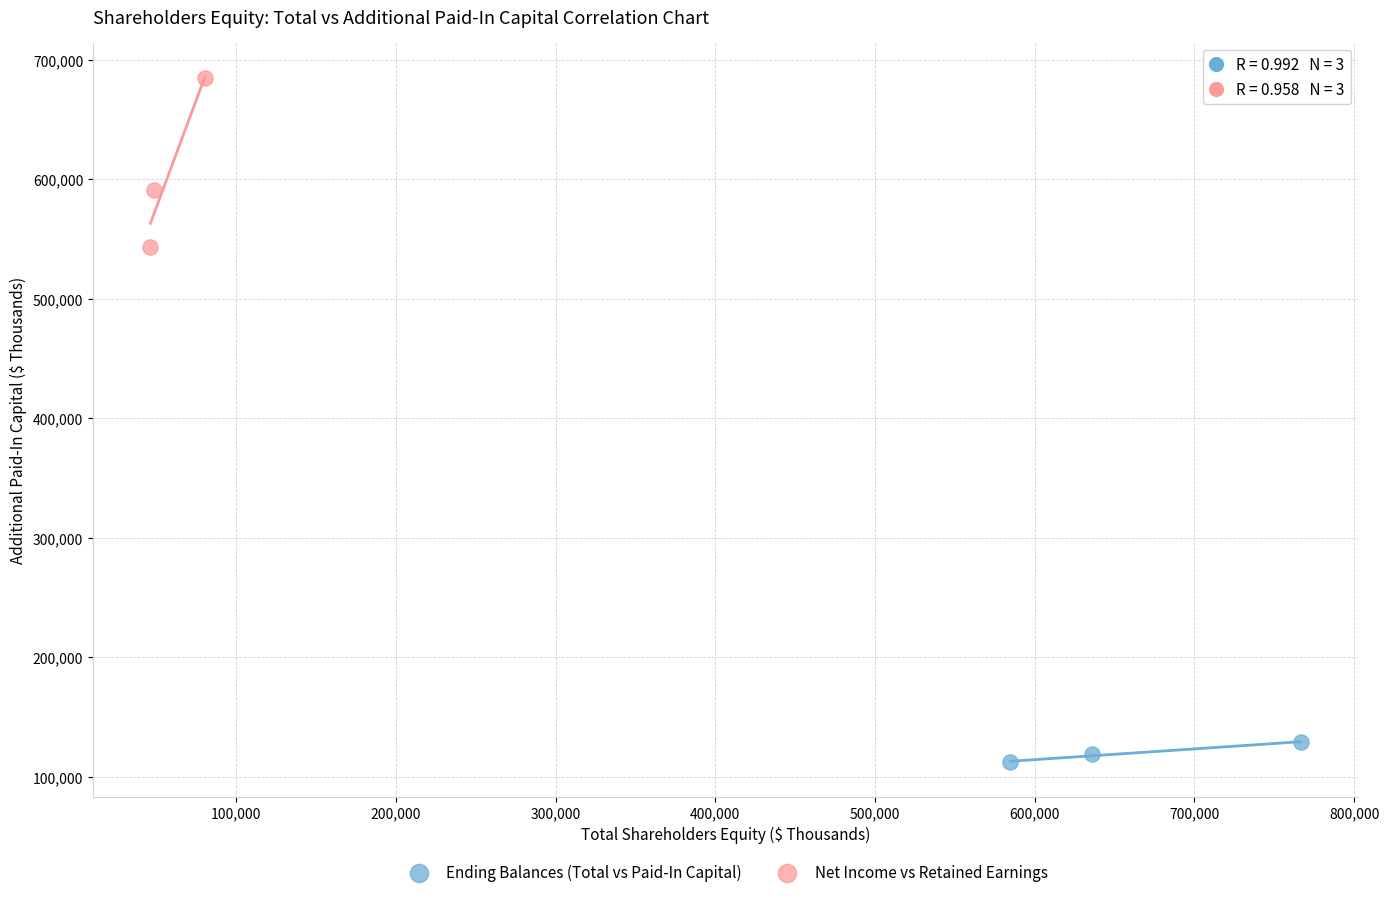

Which series contains the highest Y value?

Net Income vs Retained Earnings